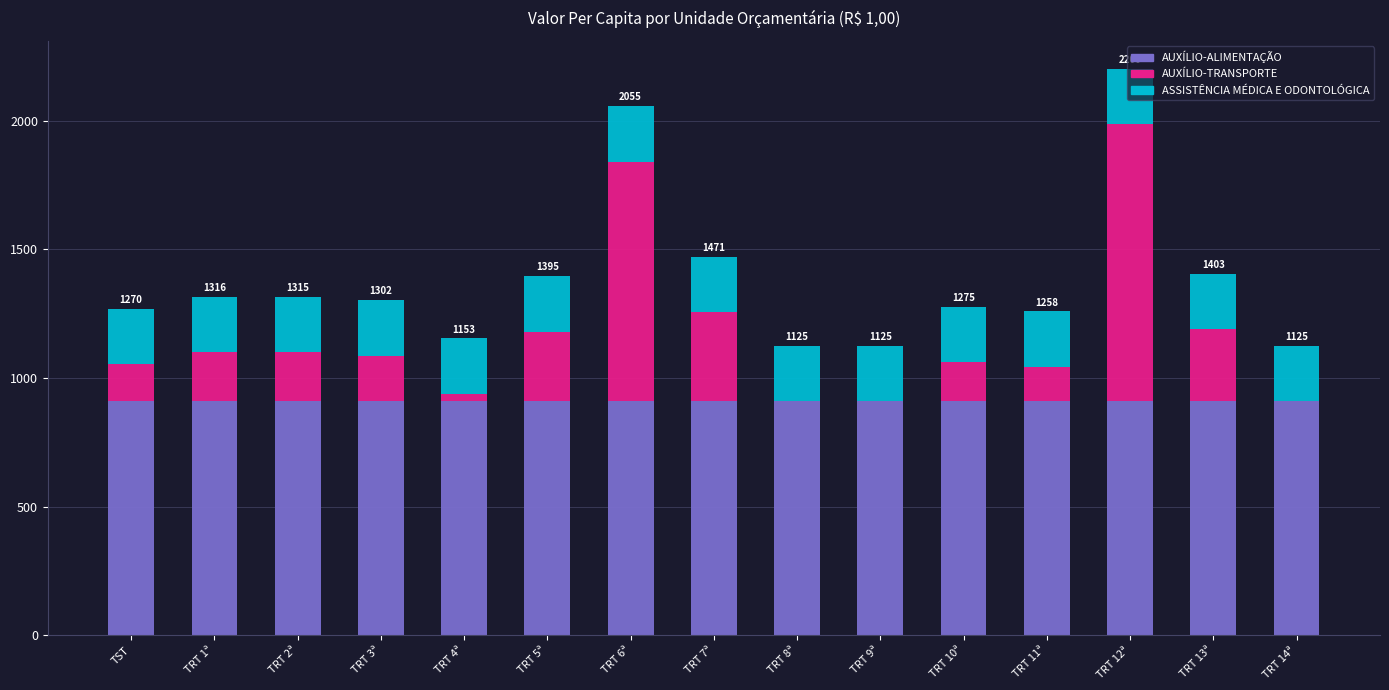

The value of AUXÍLIO-ALIMENTAÇÃO at TRT 12ª is 1353.3. True or false?

False